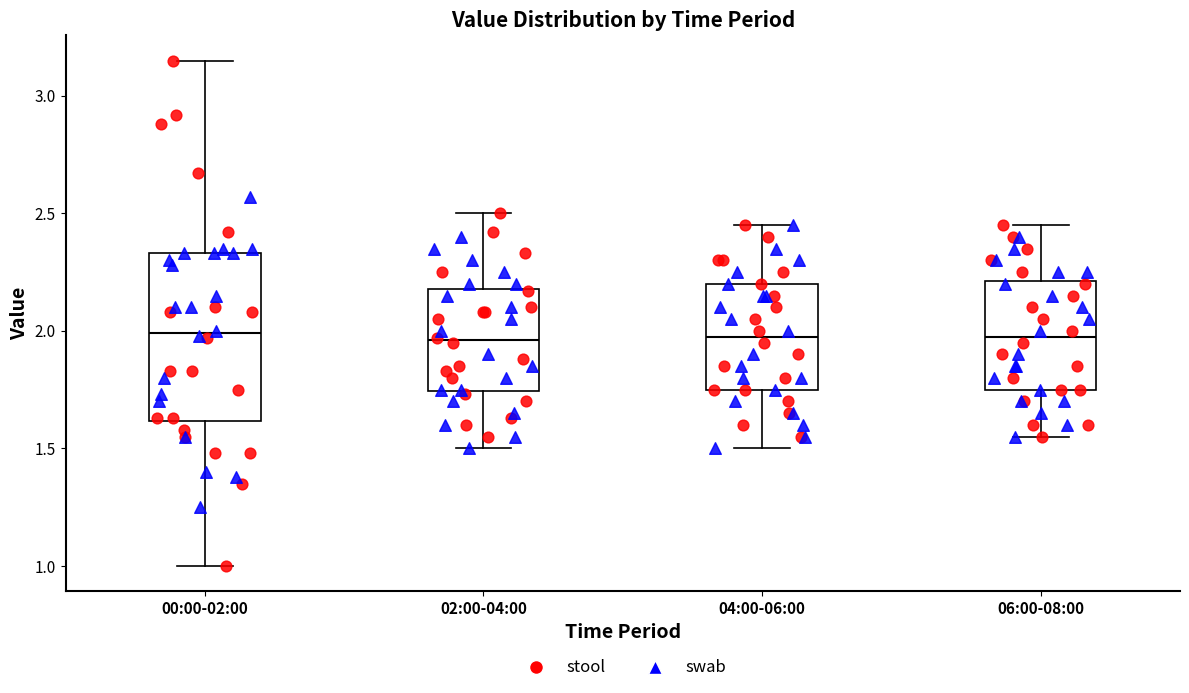

Comparing the boxes themselves (not the whiskers), which one is the tallest?

00:00-02:00